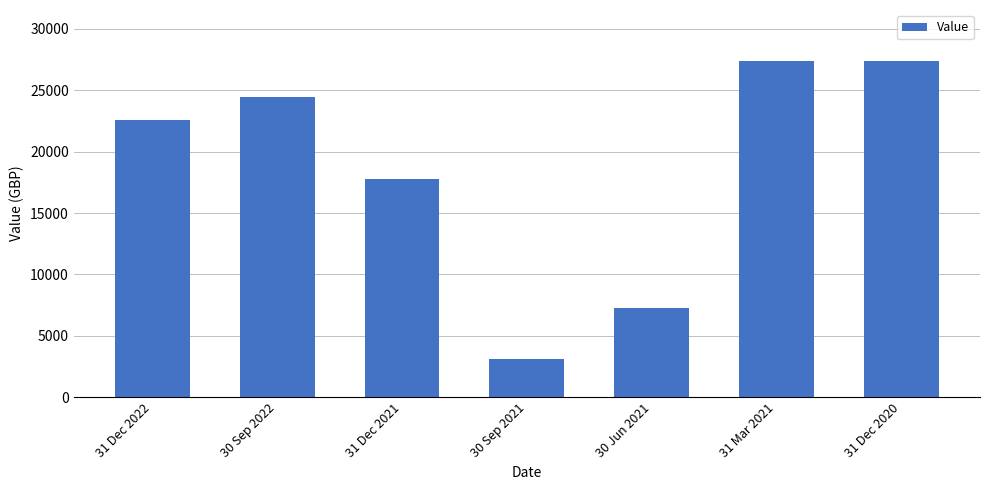

What is the change in value from 31 Dec 2022 to 30 Sep 2022?

+1887.1